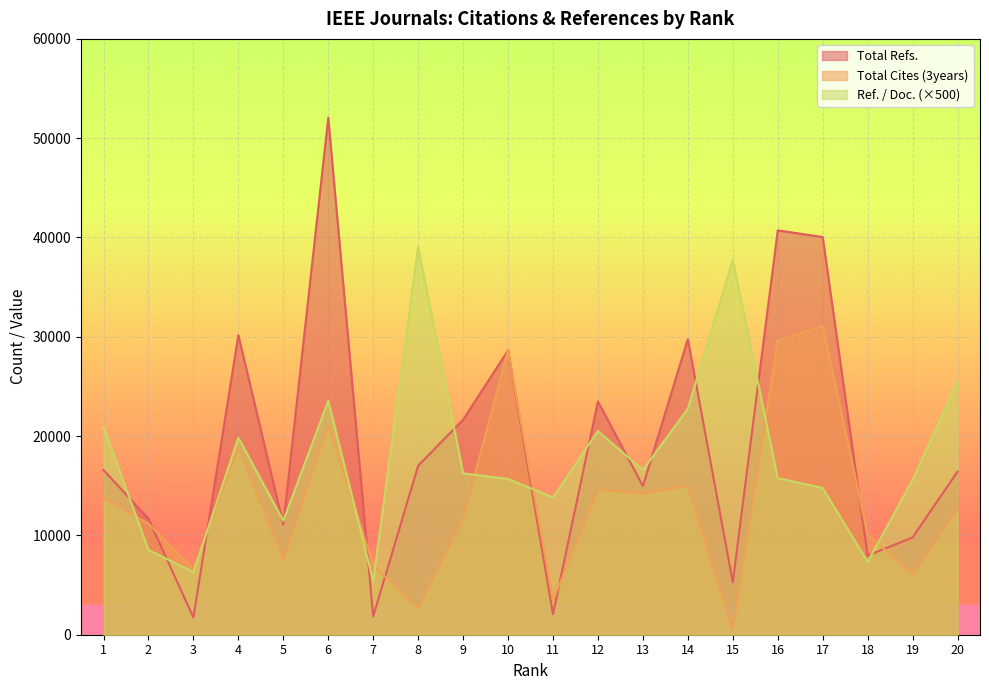

At 19, list the series in order from smallest to largest.

Total Cites (3years), Total Refs., Ref. / Doc. (×500)